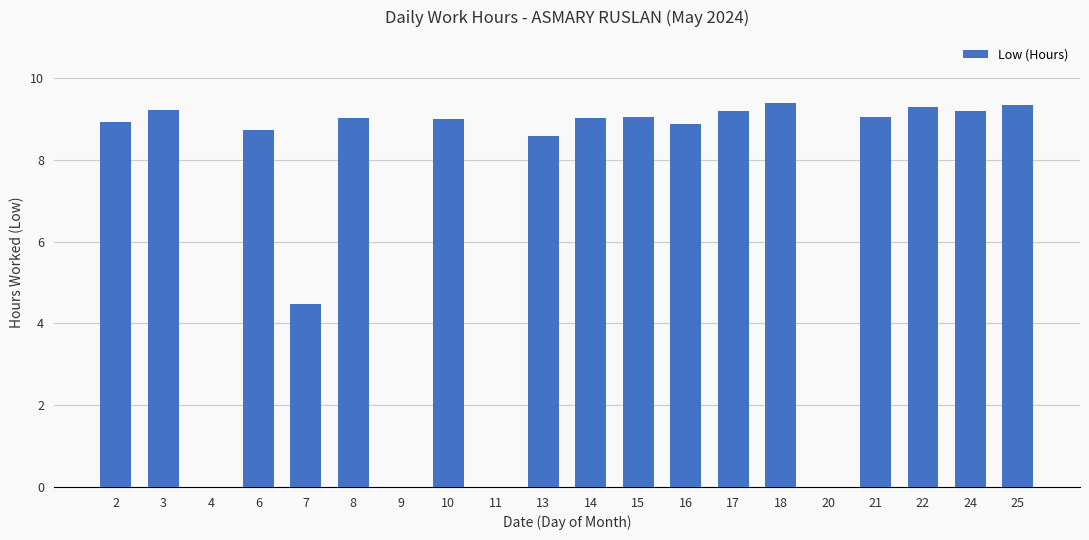

What is the sum of the values at 14 and 6?

17.7